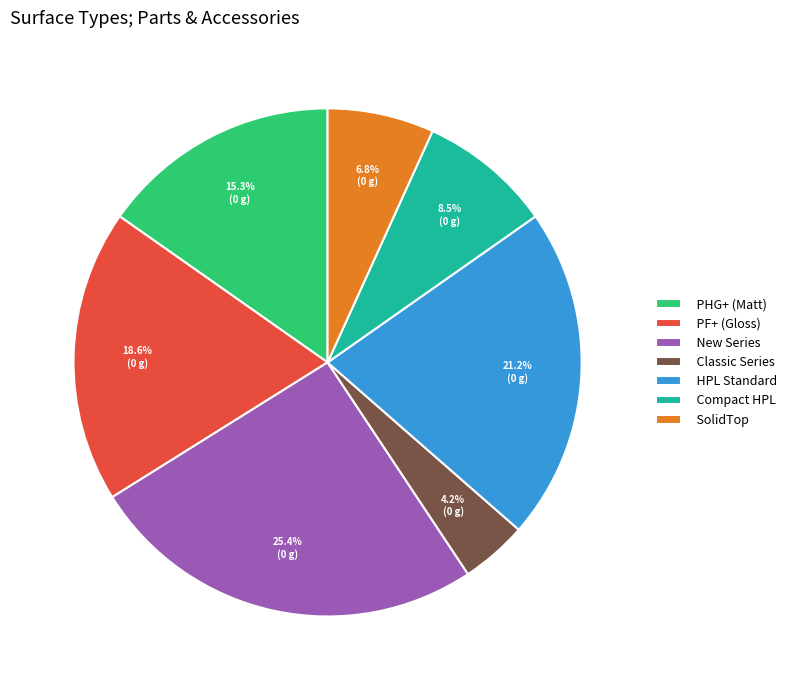

Which slice is the largest?

New